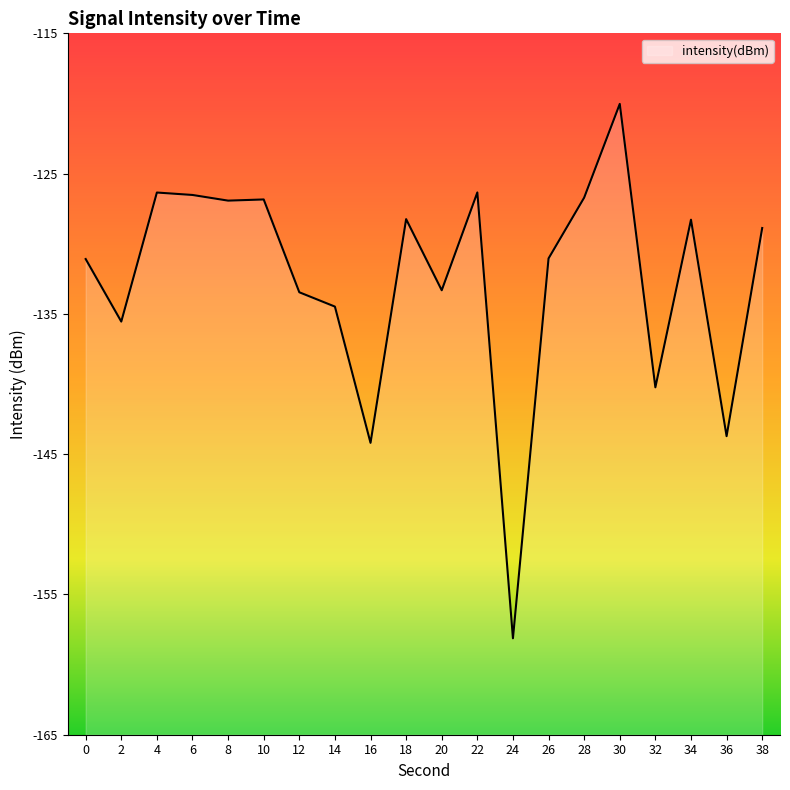

What is the difference between the maximum and minimum values?

38.1